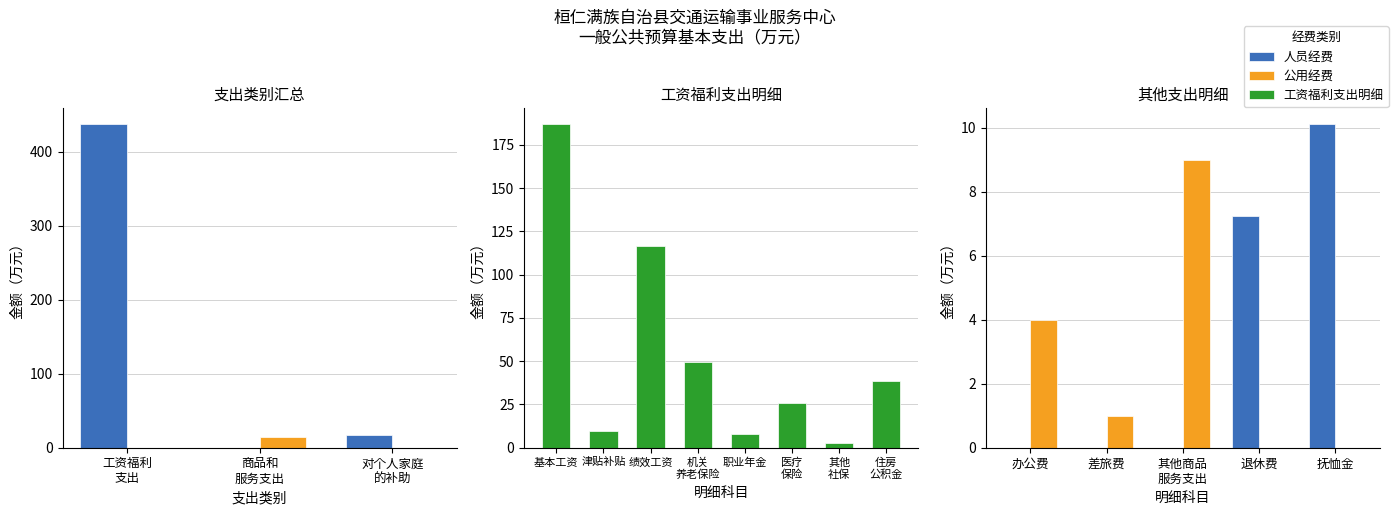

What is the maximum value shown in the chart?

437.6